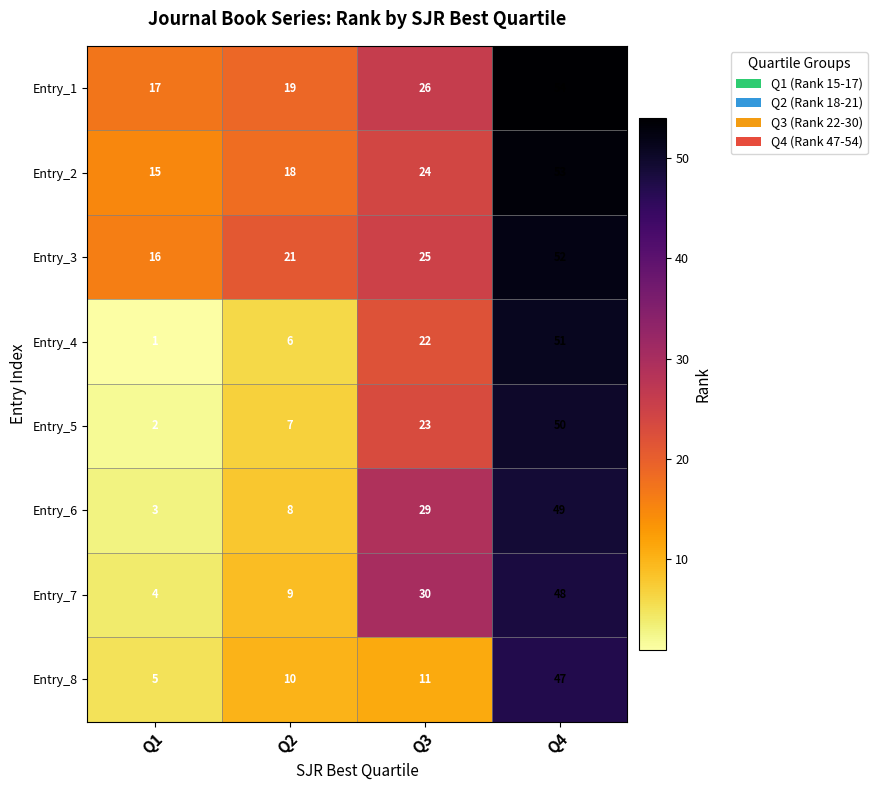

Which label corresponds to the smallest value in the chart?

Q1